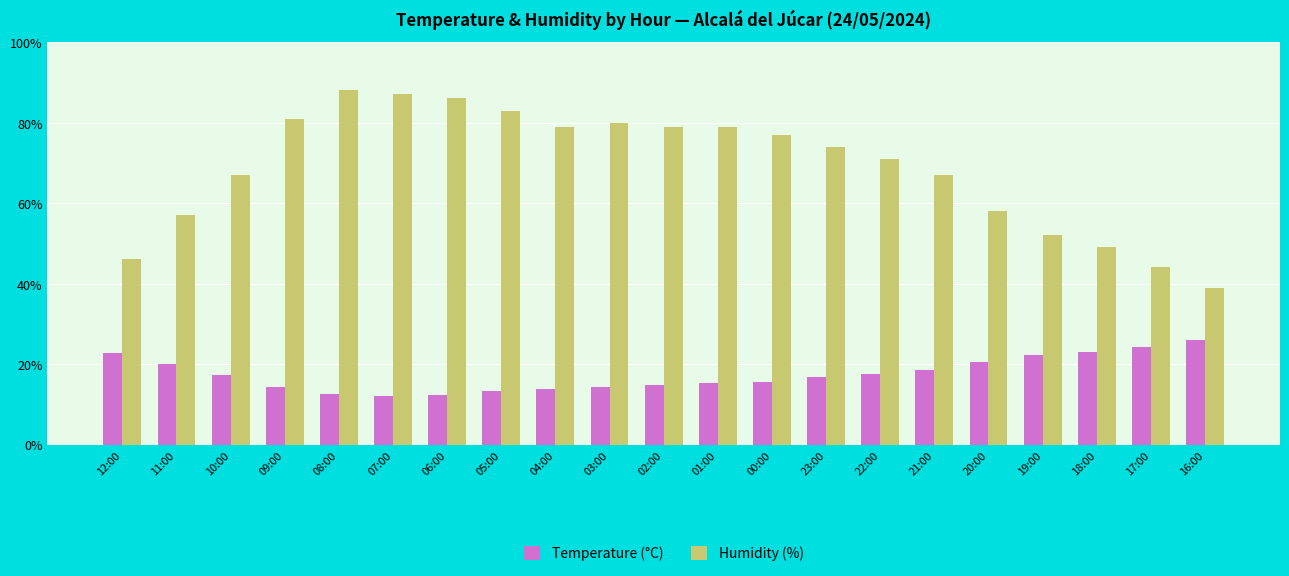

What is the value of the Temperature (°C) bar at the 14th from the left?

16.7